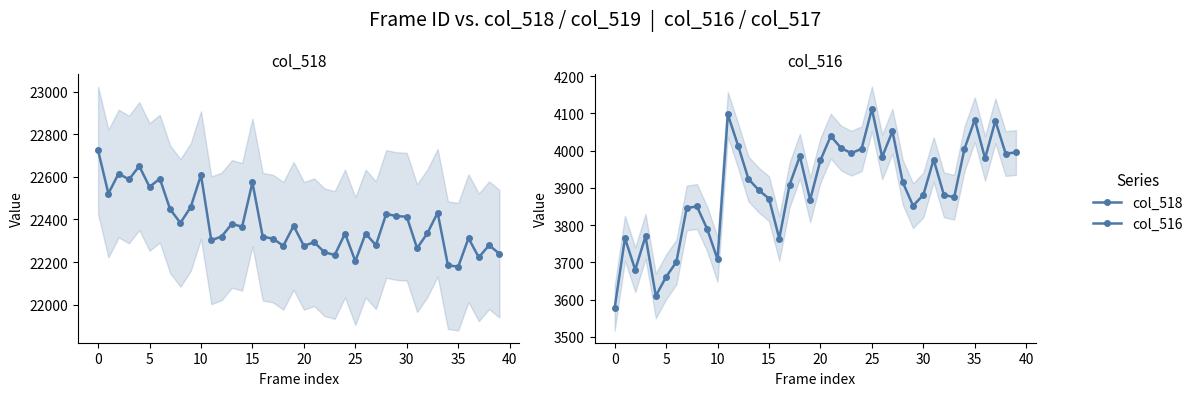

What is the spread (max minus min) of values at 21?

18254